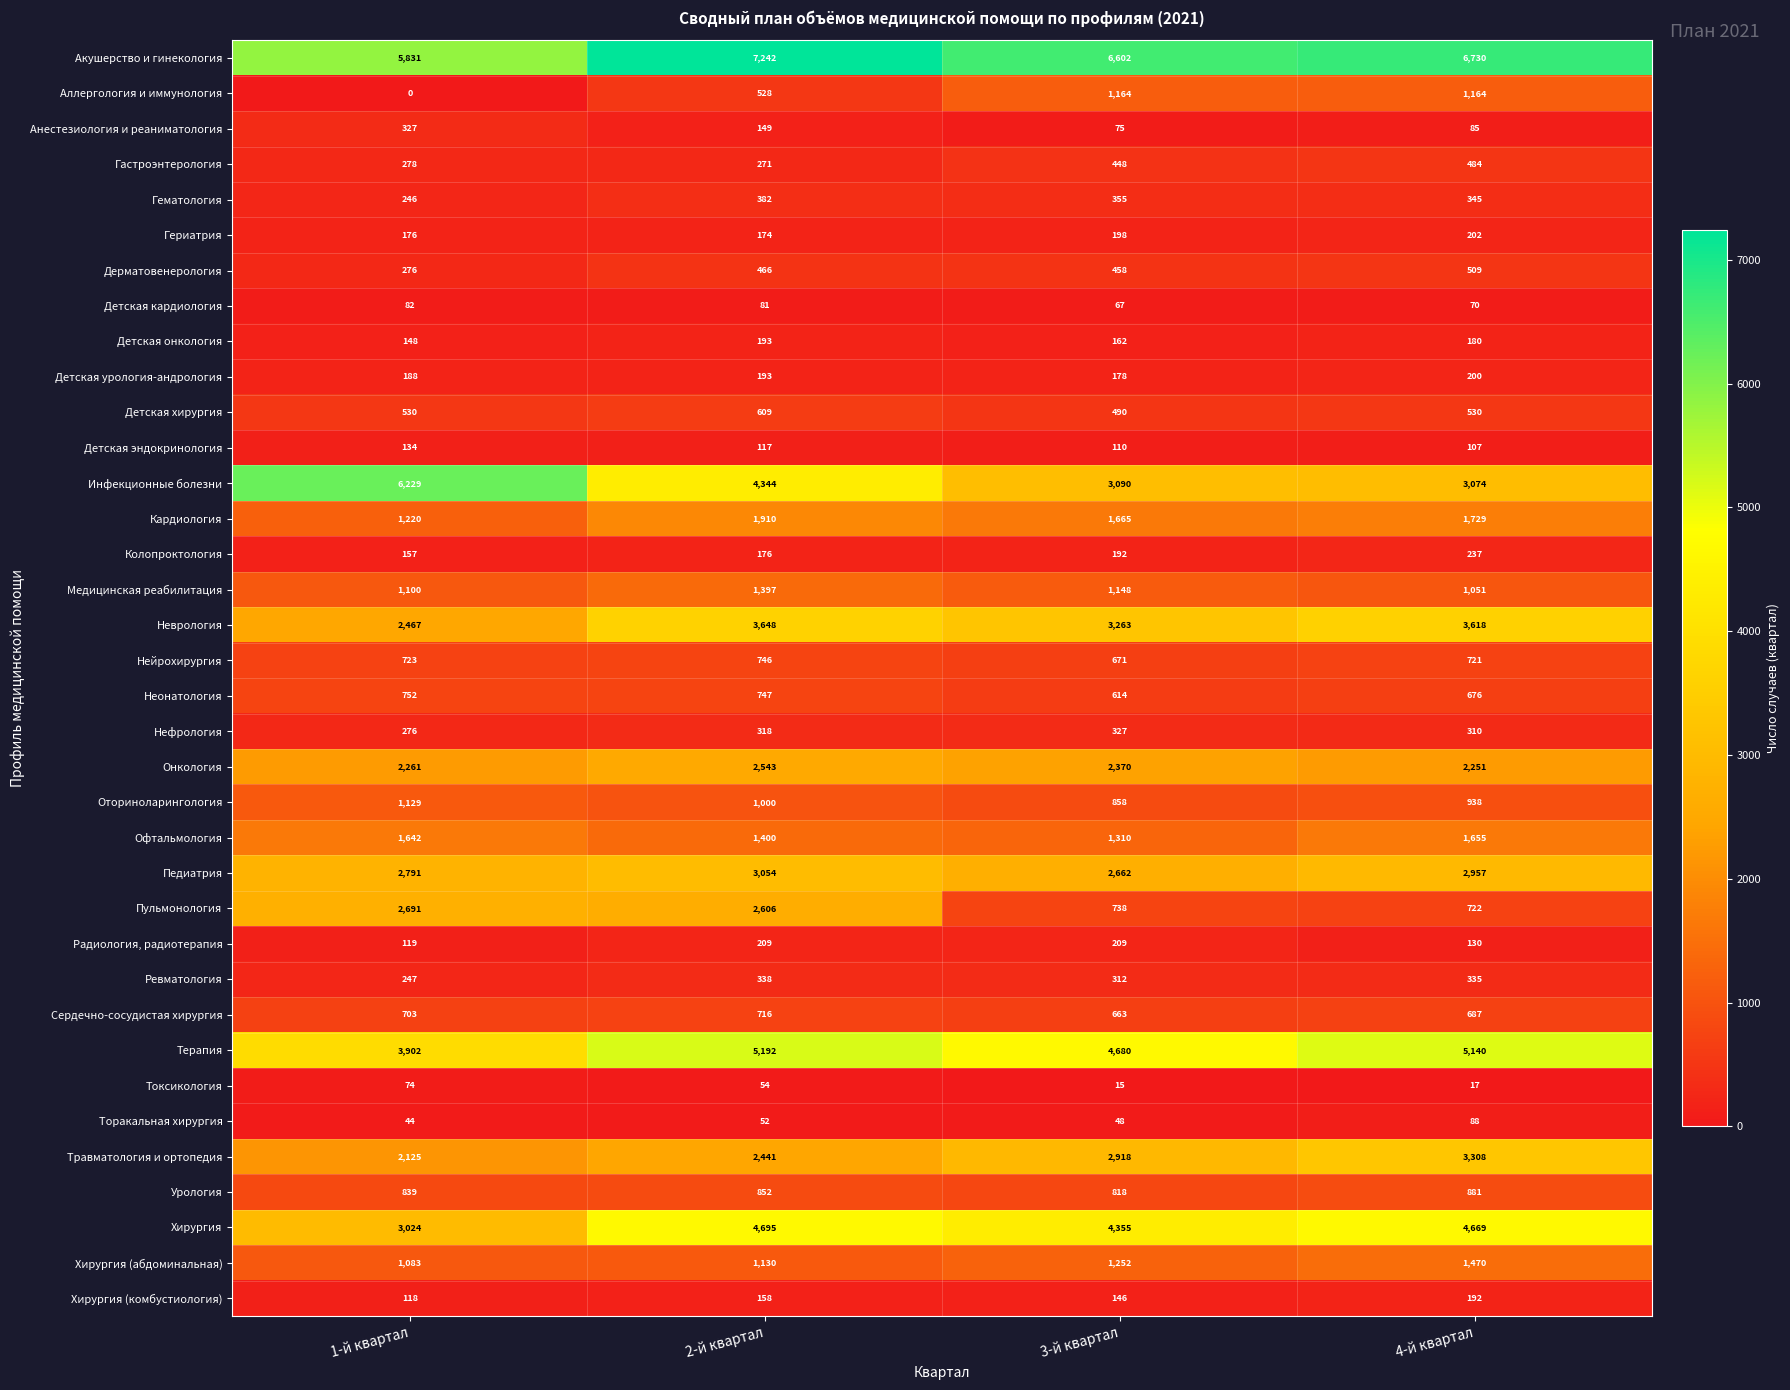

Which label corresponds to the smallest value in the chart?

1-й квартал